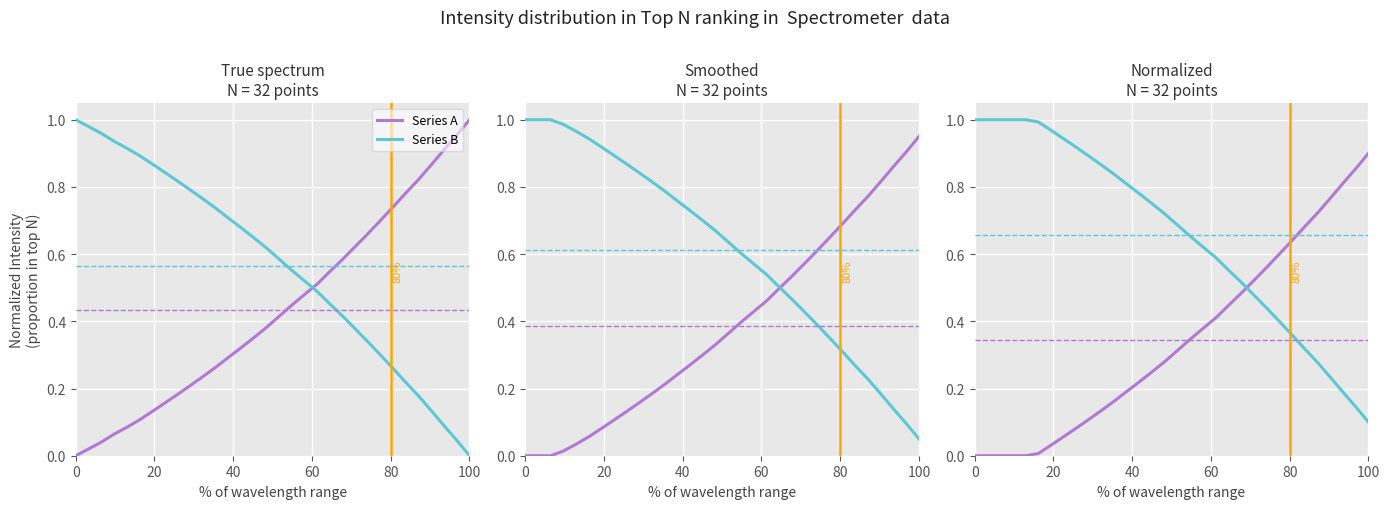

True or false: Series B and Series A cross at least once.

True